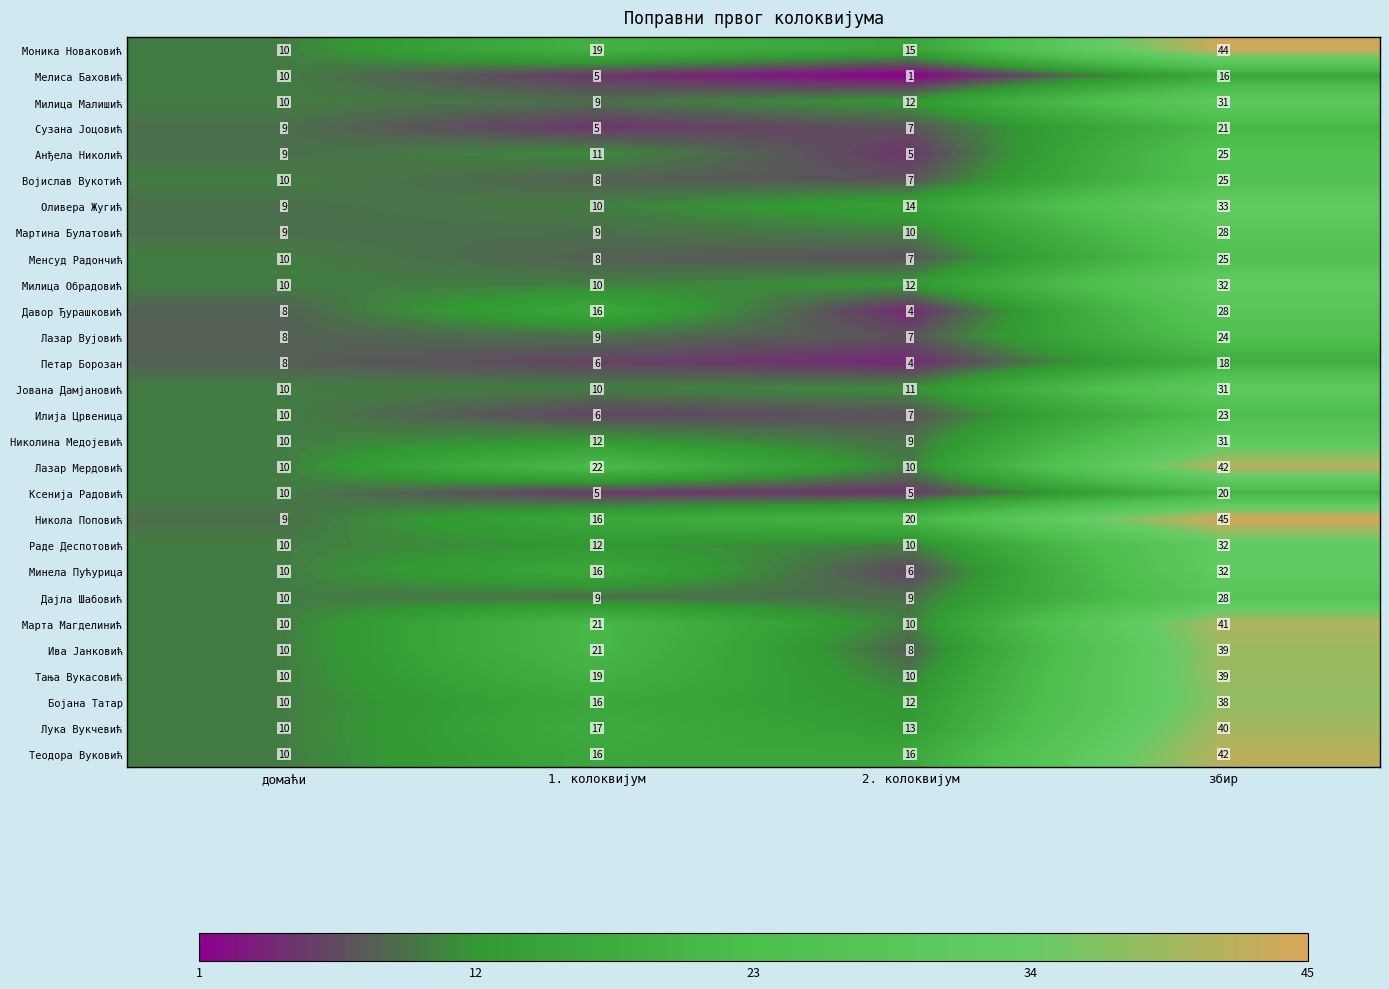

At which category is the sum across all series the highest?

збир